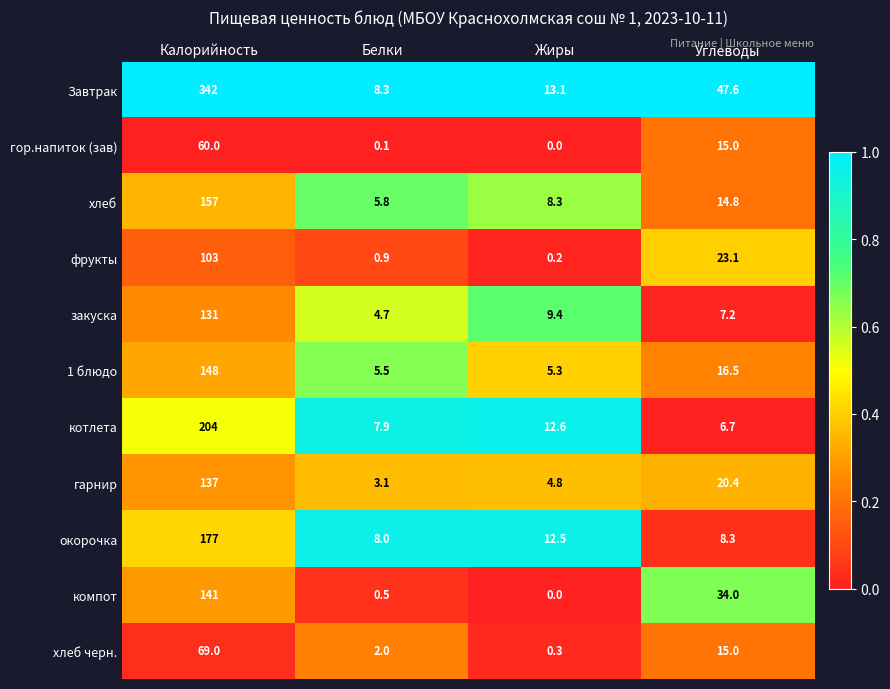

What is the sum of all гарнир values?

165.3